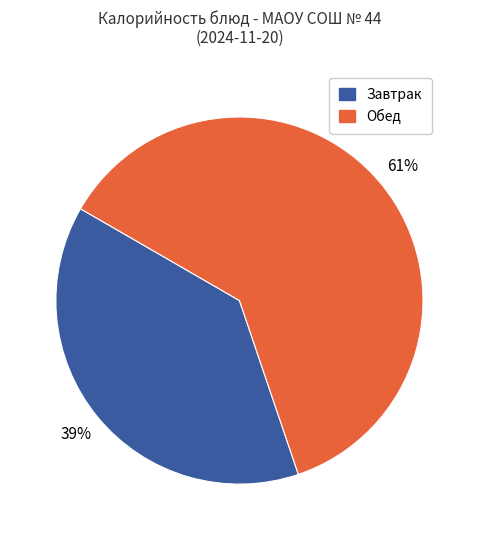

Is there any slice that represents more than half of the pie?

Yes